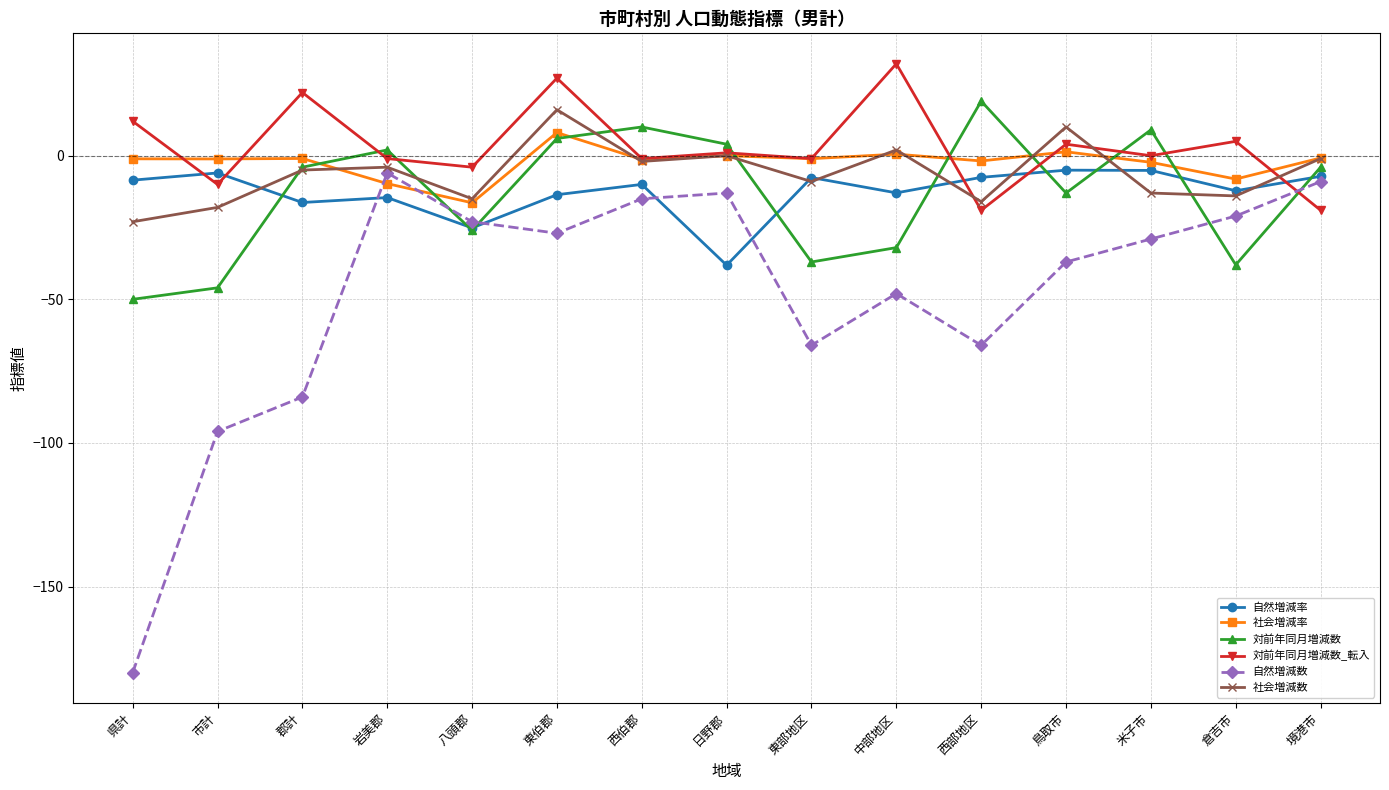

What is the total value across all series at 市計?

-177.1